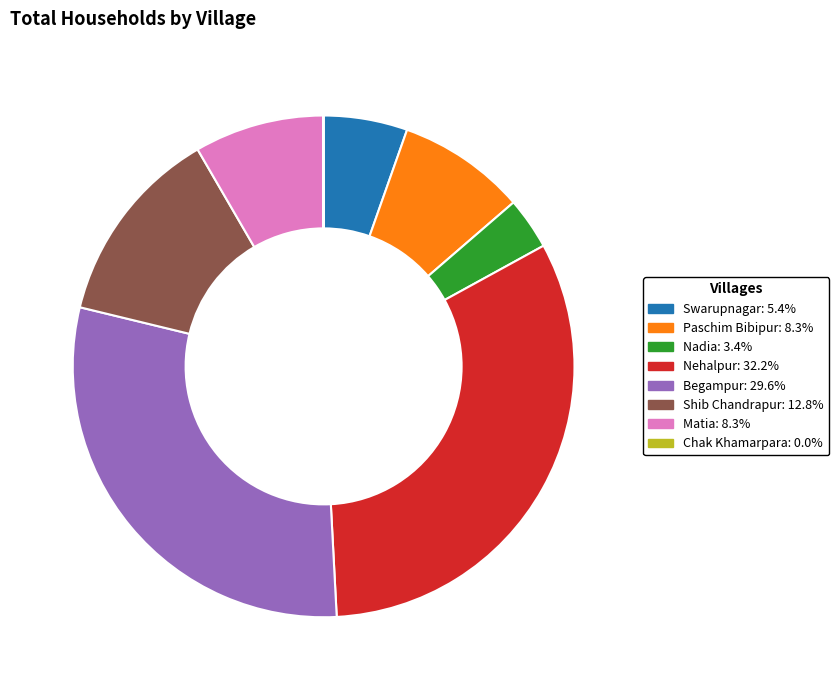

Does any single category account for the majority?

No